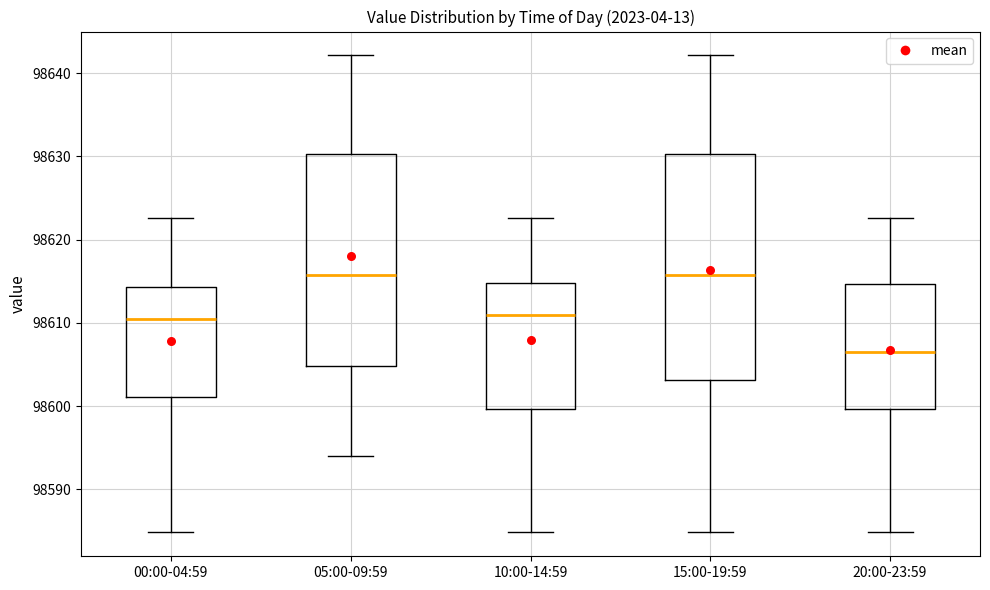

Comparing the boxes themselves (not the whiskers), which one is the tallest?

15:00-19:59